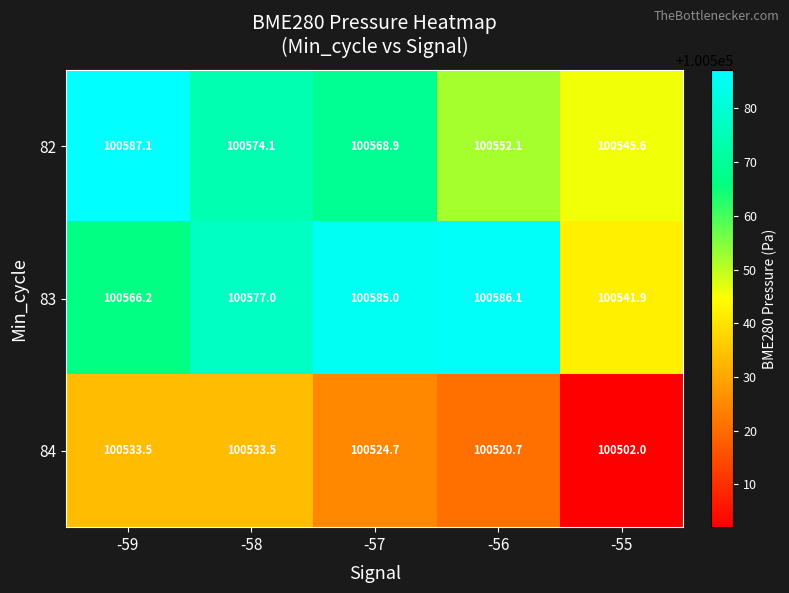

What is the spread (max minus min) of values at -56?

65.4